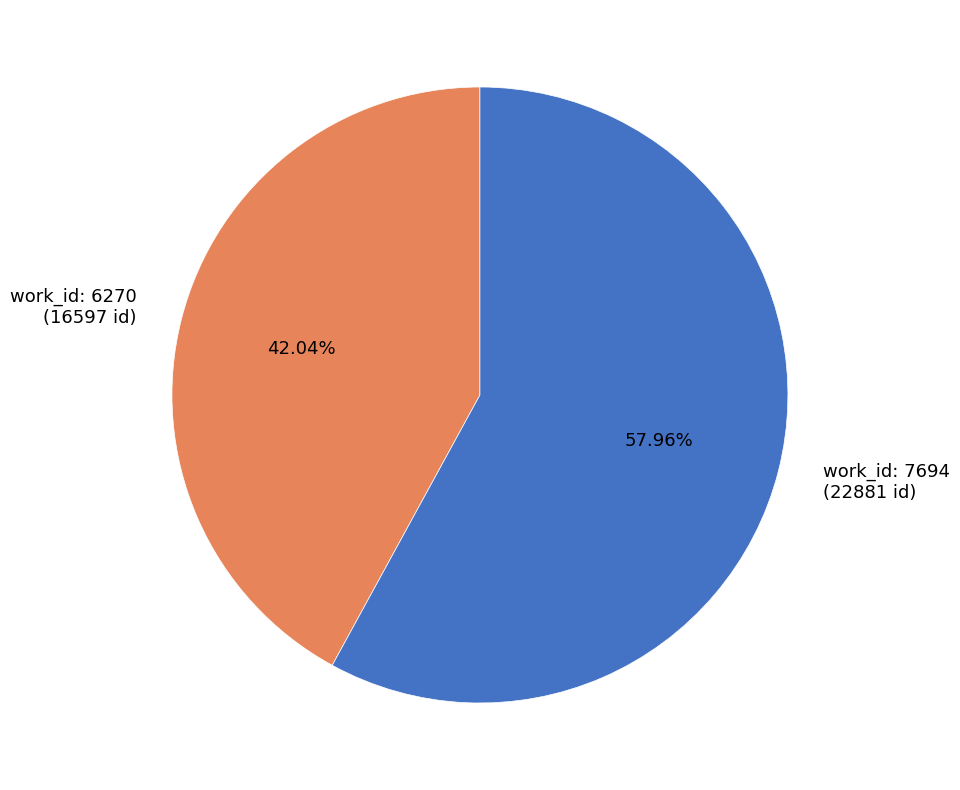

Is there any slice that represents more than half of the pie?

Yes